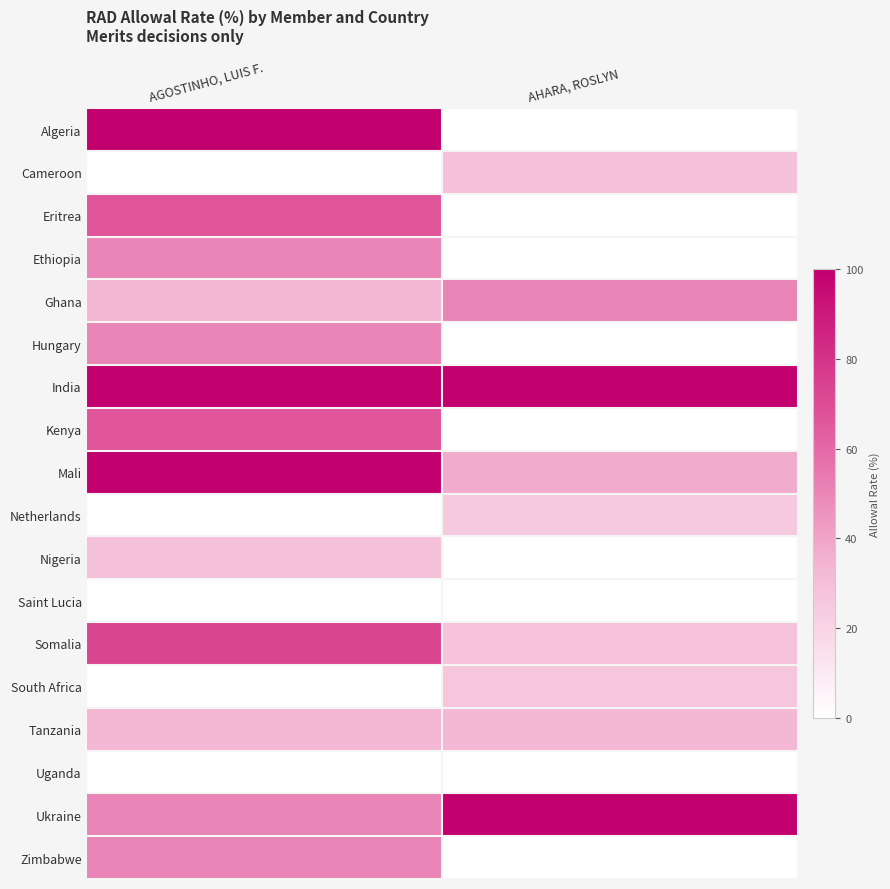

Which label corresponds to the largest value in the chart?

AGOSTINHO, LUIS F.